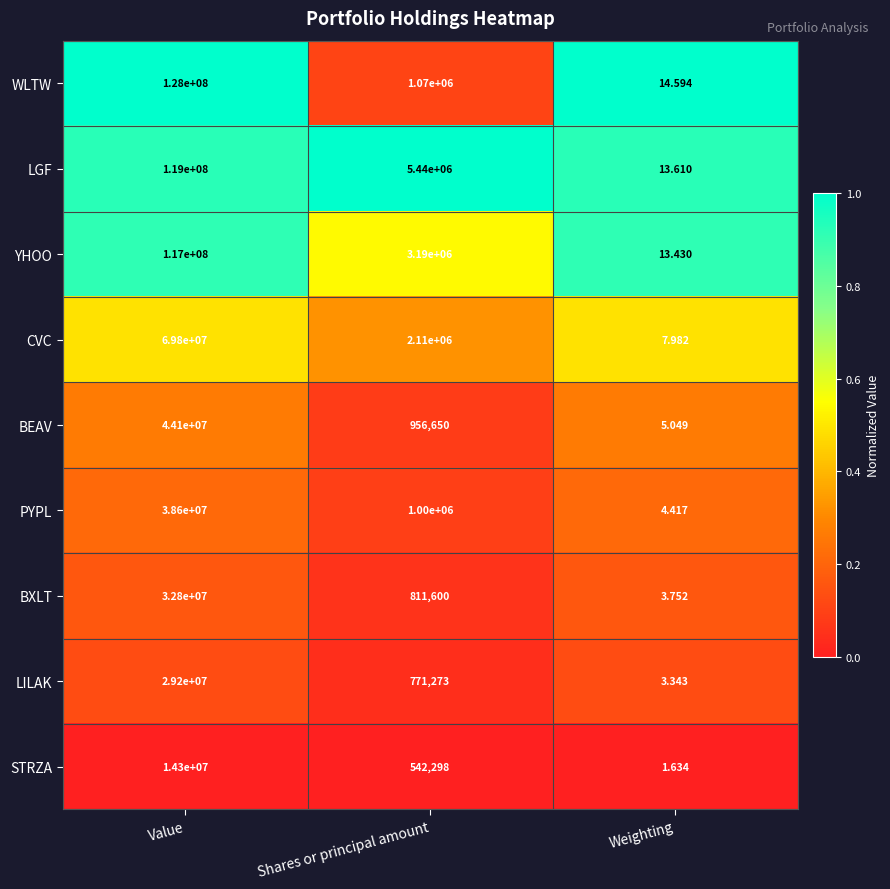

Rank the series by their maximum value, from highest to lowest.

WLTW, LGF, YHOO, CVC, BEAV, PYPL, BXLT, LILAK, STRZA